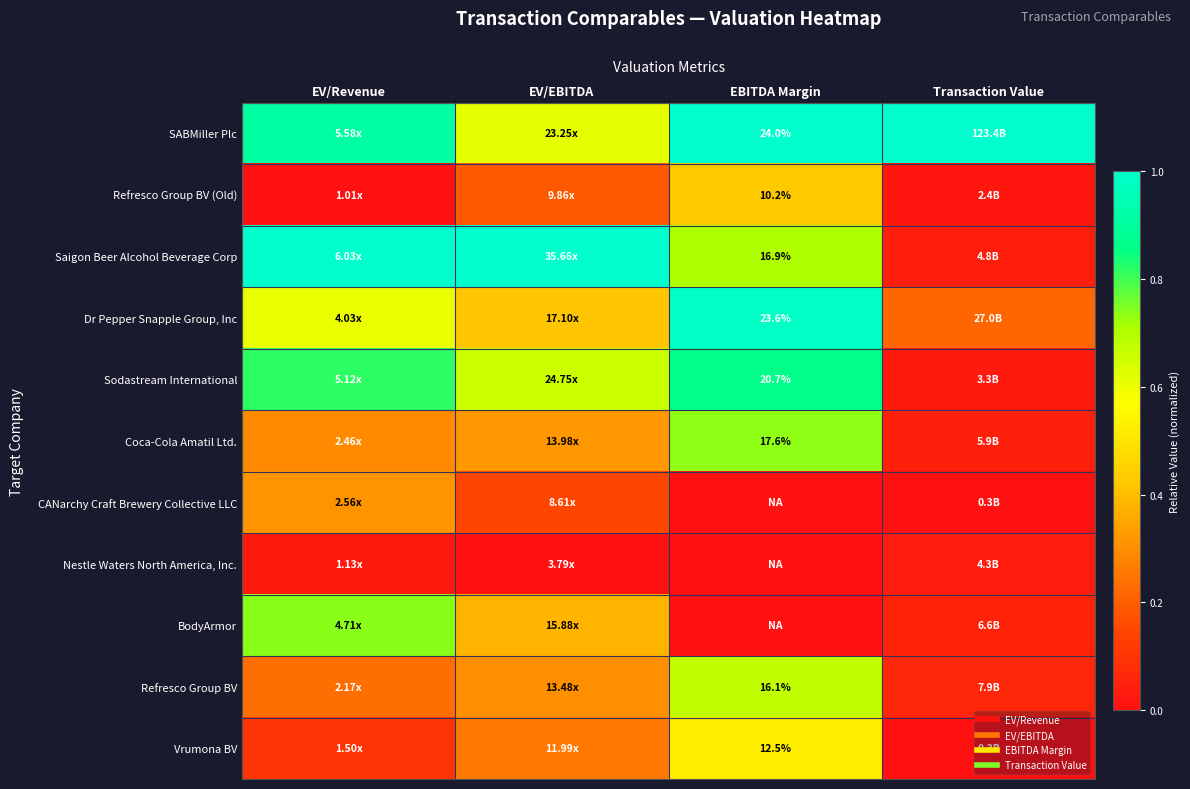

Between Transaction Value and EV/Revenue, which is larger?

Transaction Value